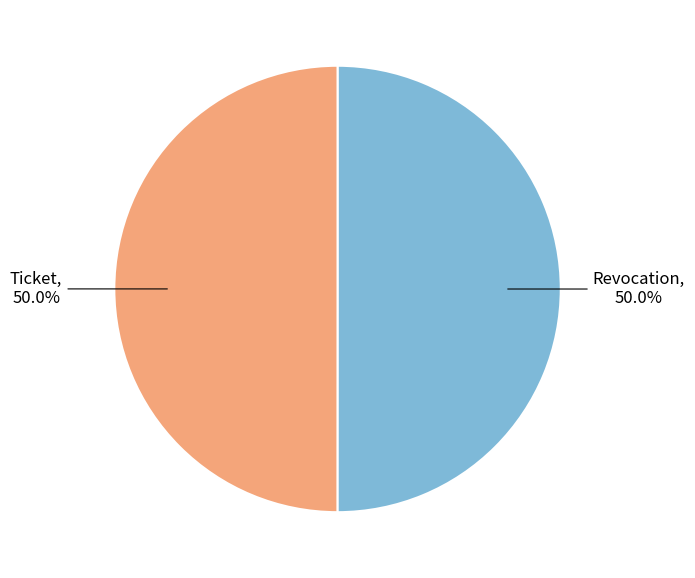

How many segments does this pie chart have?

2